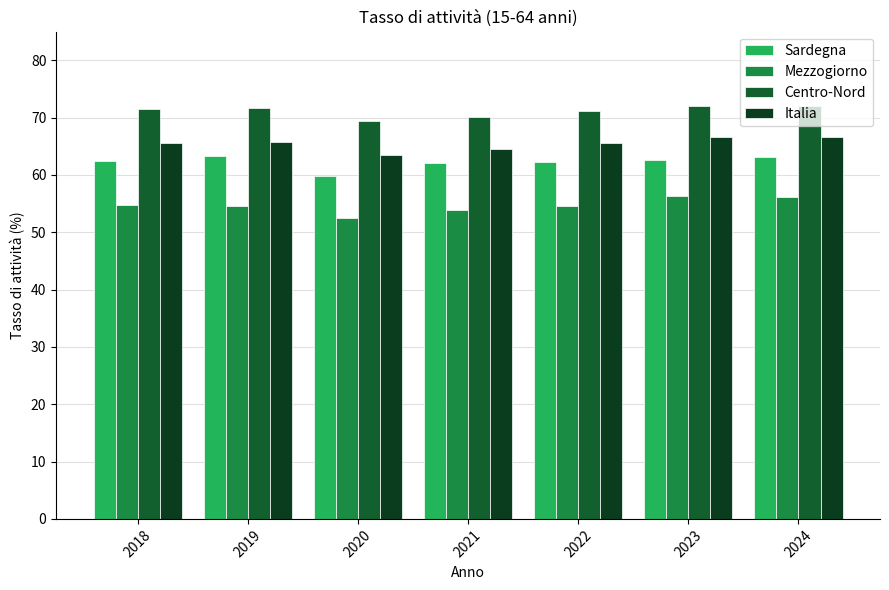

List the series in order of their overall mean, highest first.

Centro-Nord, Italia, Sardegna, Mezzogiorno